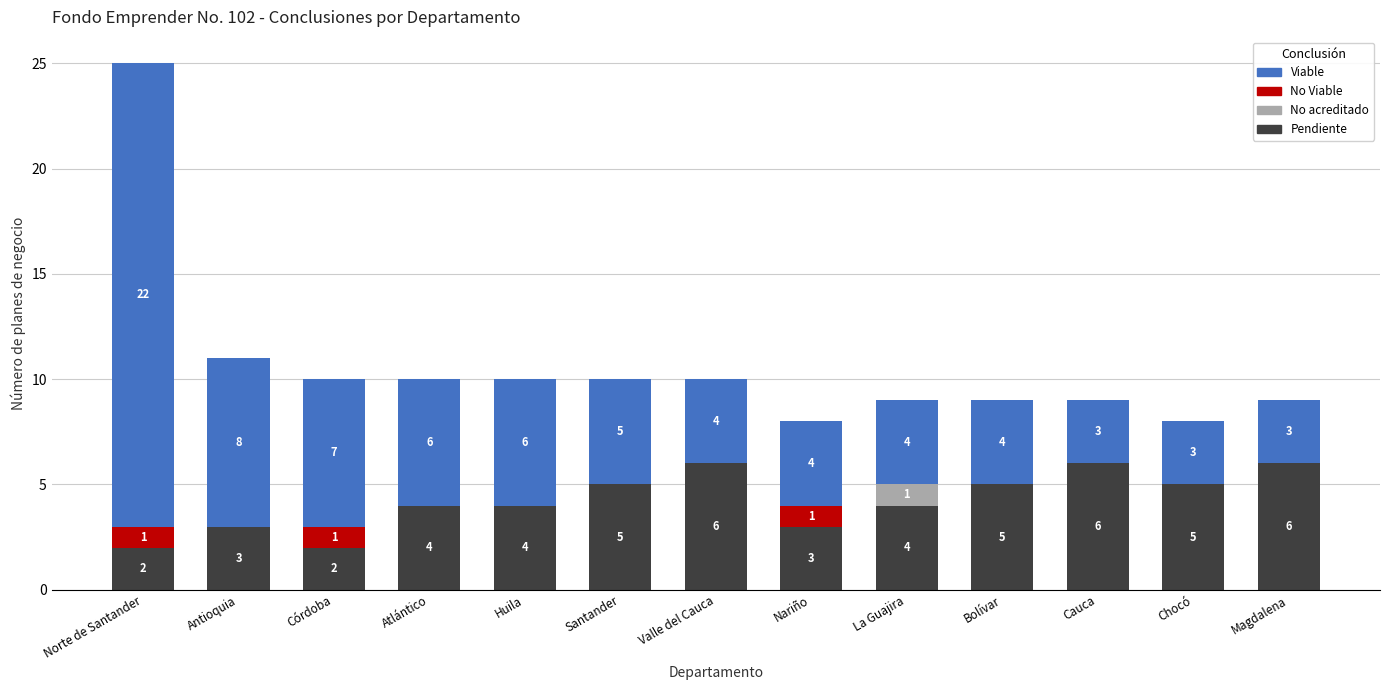

The Pendiente series shows 5 at Chocó. True or false?

True